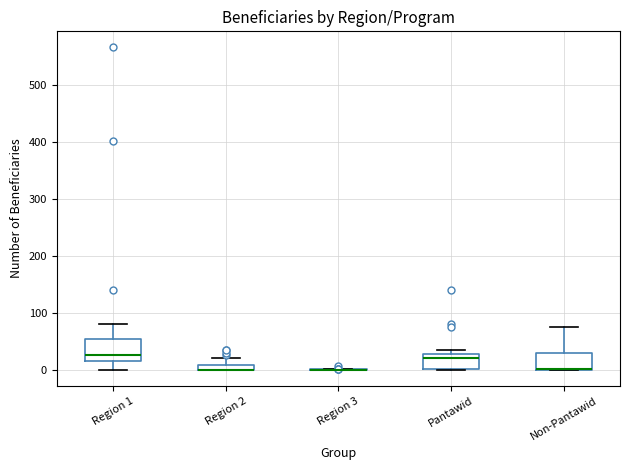

Where is the lower edge of the box for Pantawid on the y-axis? The values are not printed on the chart, so give them approximately, as read against the axis.

0